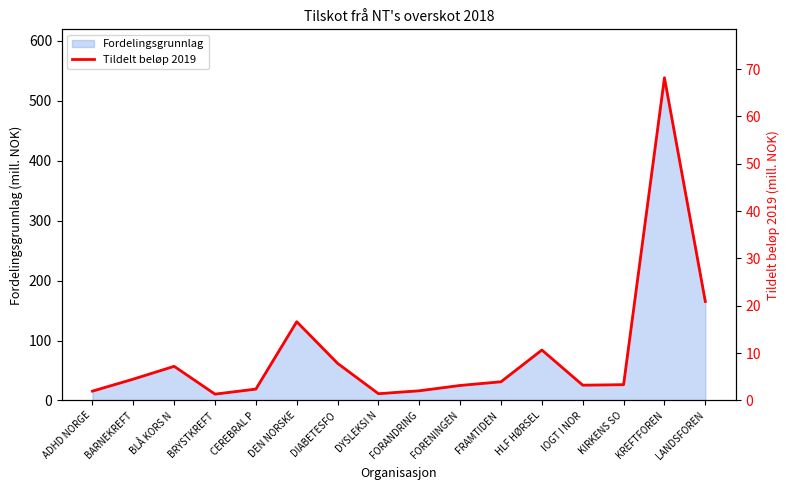

The value at KIRKENS SO is 3.3. True or false?

True